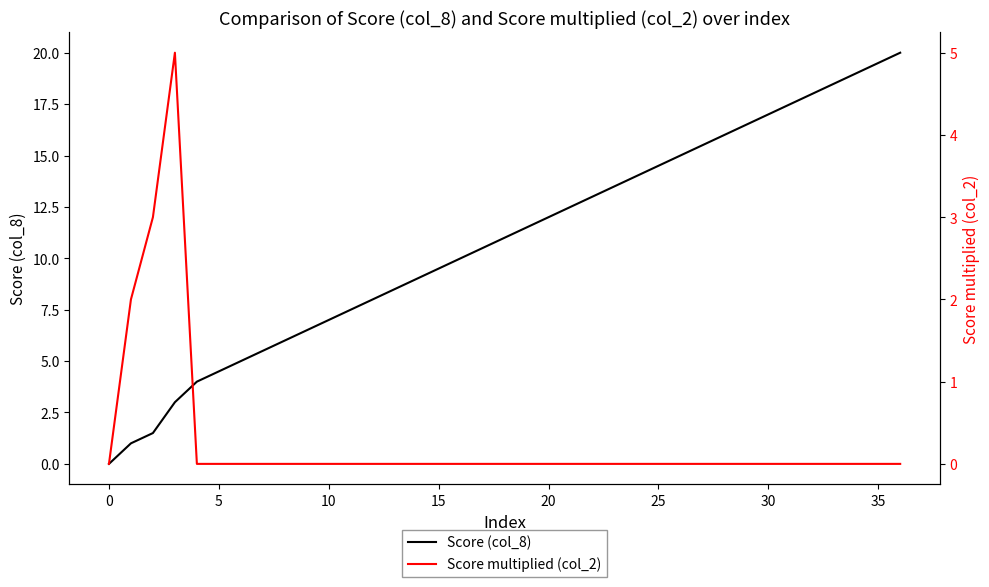

What is the label of the 11th point from the left?

10